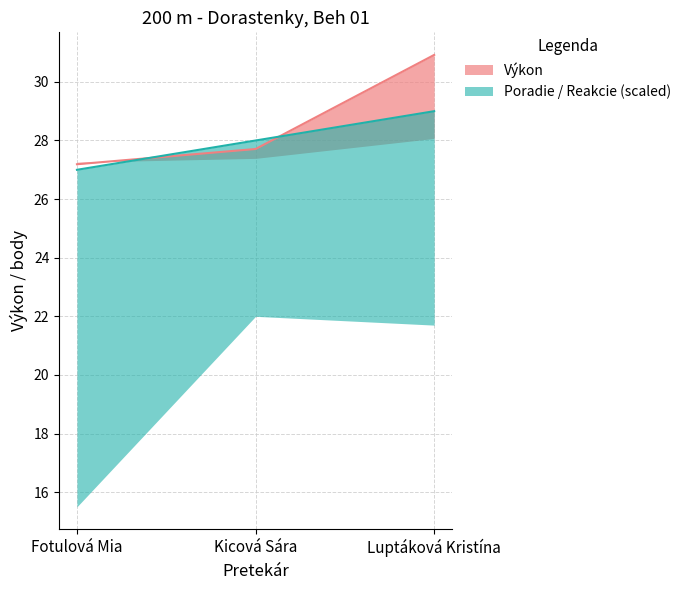

How many data points in Poradie are less than 28?

1